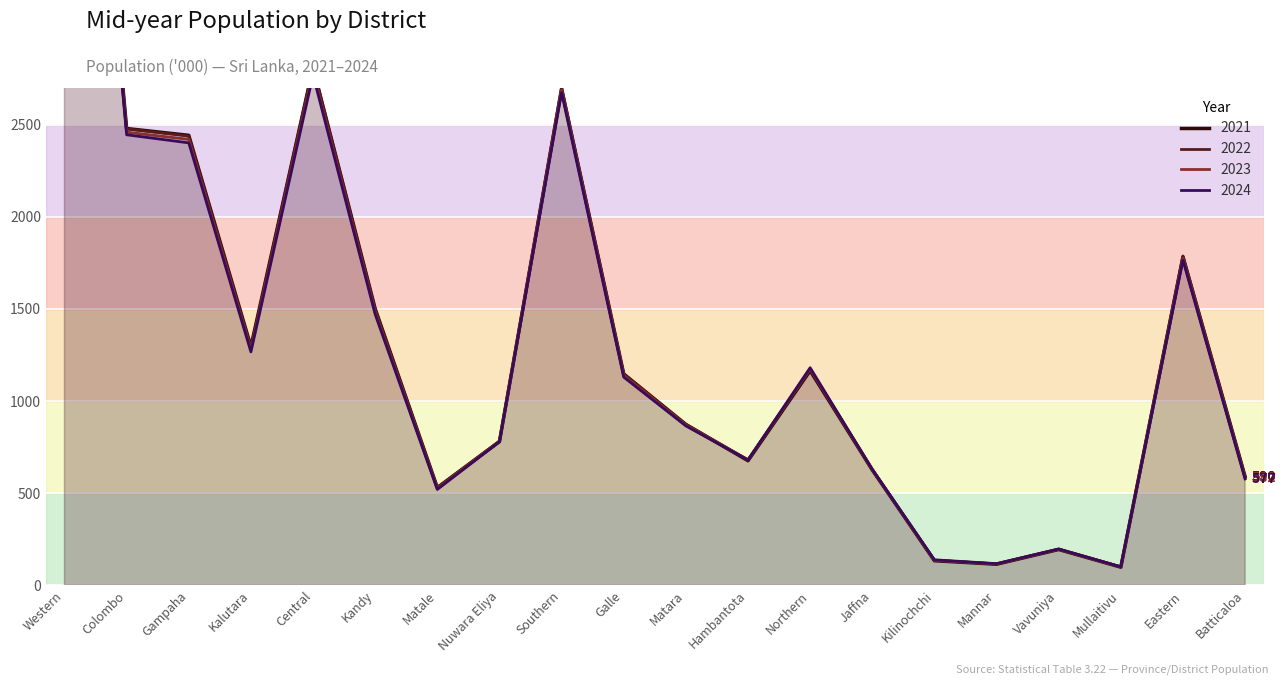

In 2024, how many points are higher than both neighbors (excluding endpoints)?

5